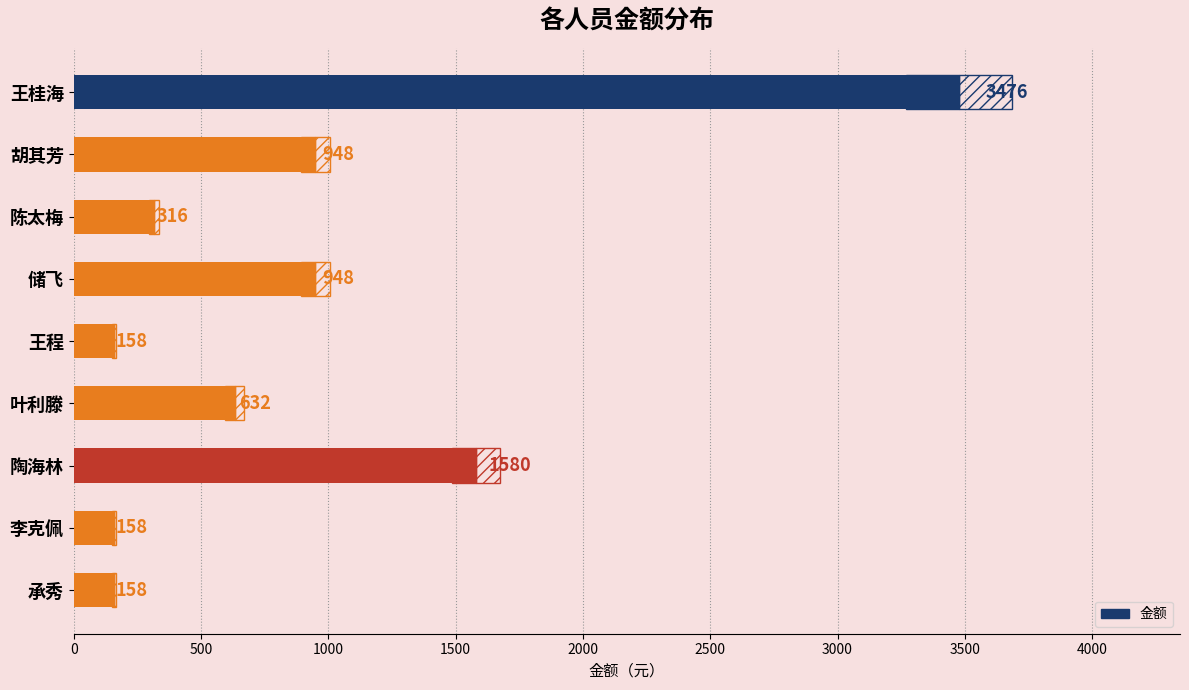

Which label corresponds to the largest value in the chart?

王桂海